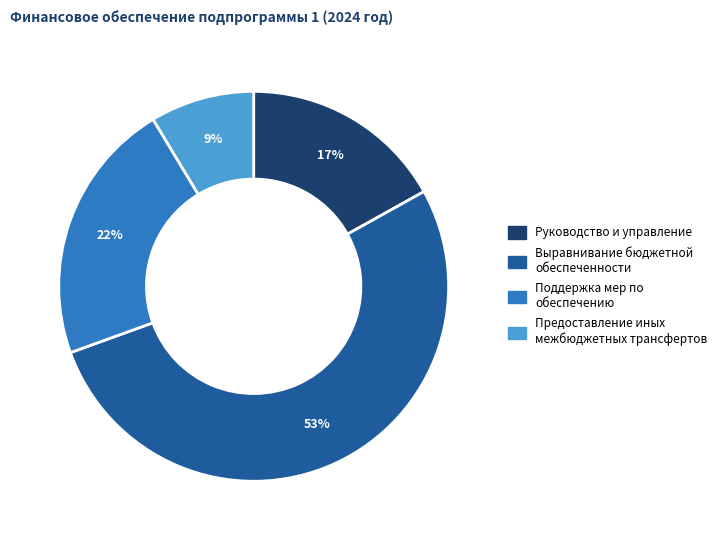

To the nearest percent, what is the difference between the largest and smallest slice percentages?

44%